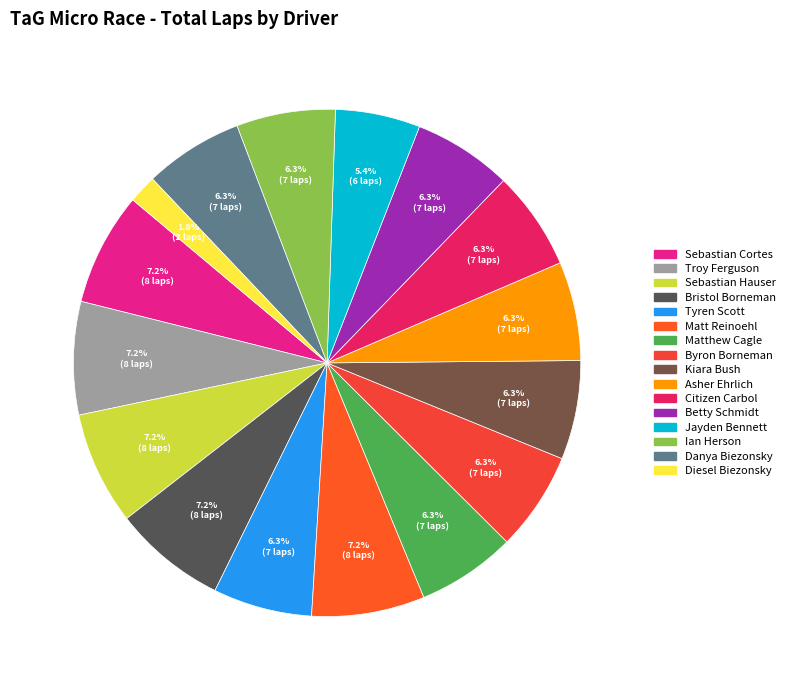

How many slices are in this pie chart?

16